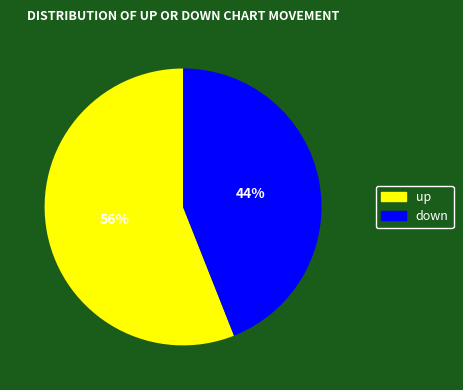

How many slices are in this pie chart?

2